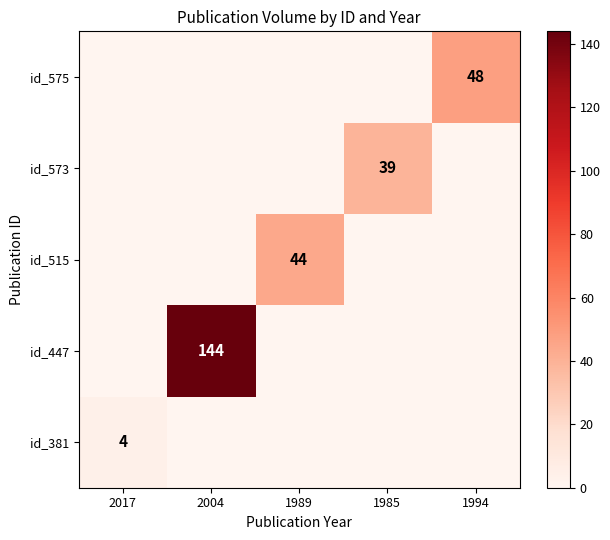

What is the total value across all series at 1985?

39